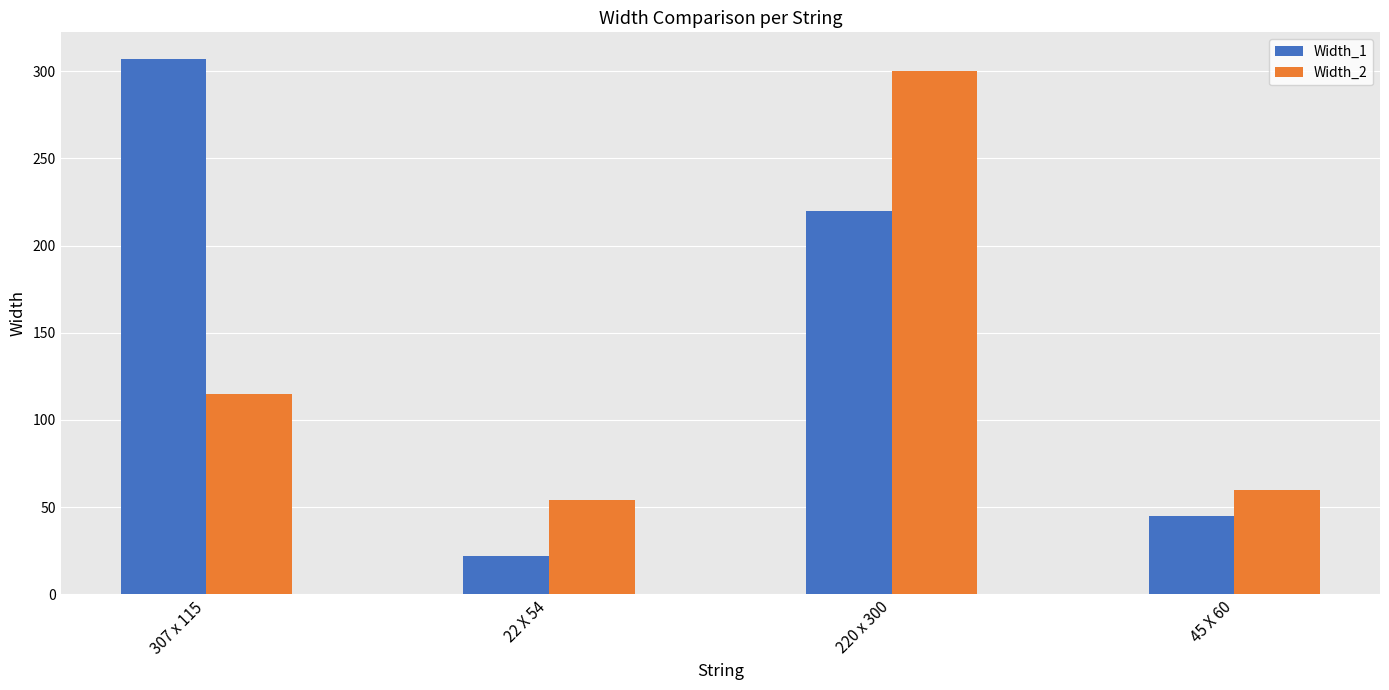

Which series has the largest range (max minus min)?

Width_1